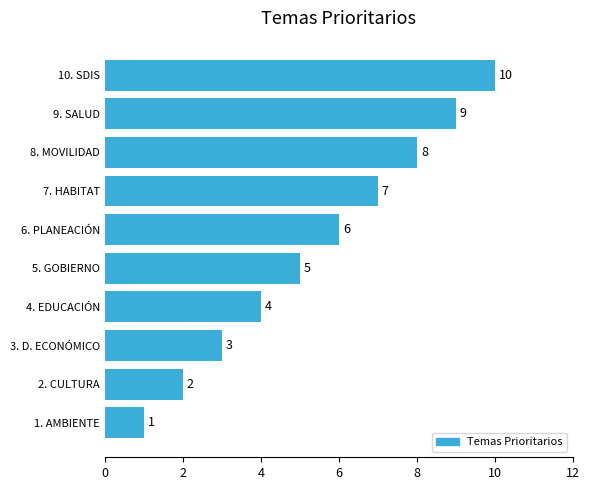

Which has a higher value, 1. AMBIENTE or 4. EDUCACIÓN?

4. EDUCACIÓN